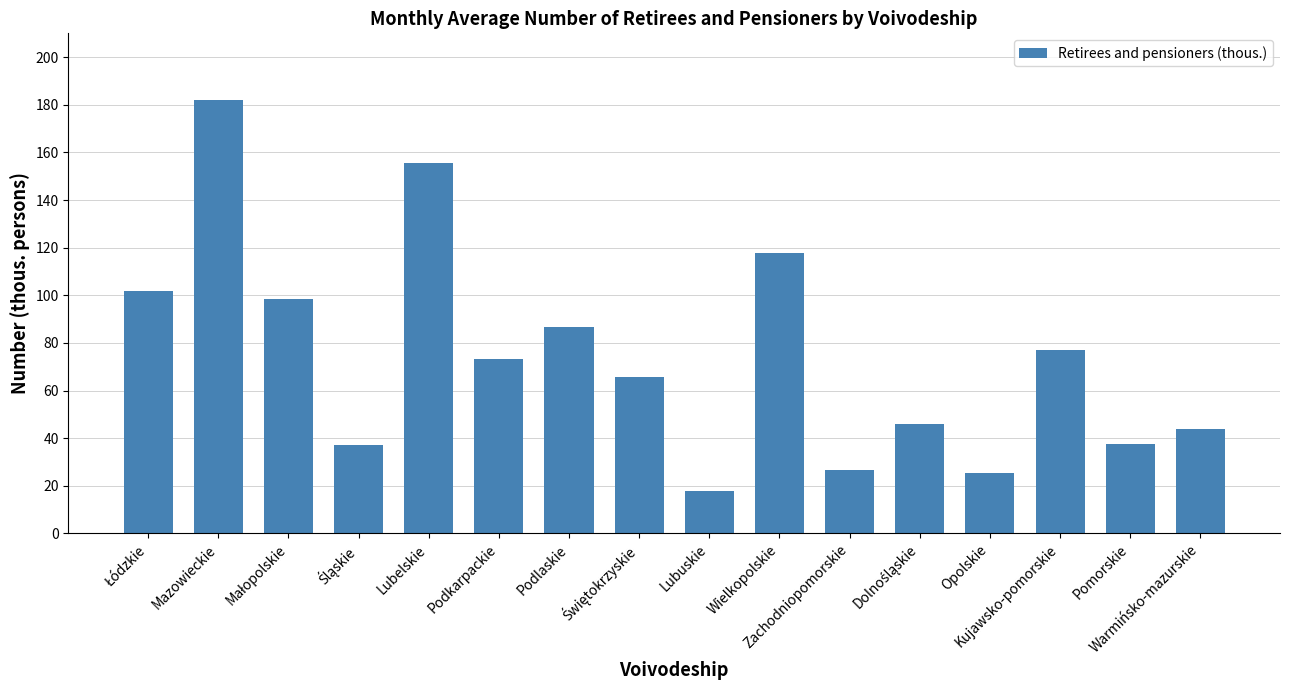

What is the difference between the second highest and second lowest values?

130.4